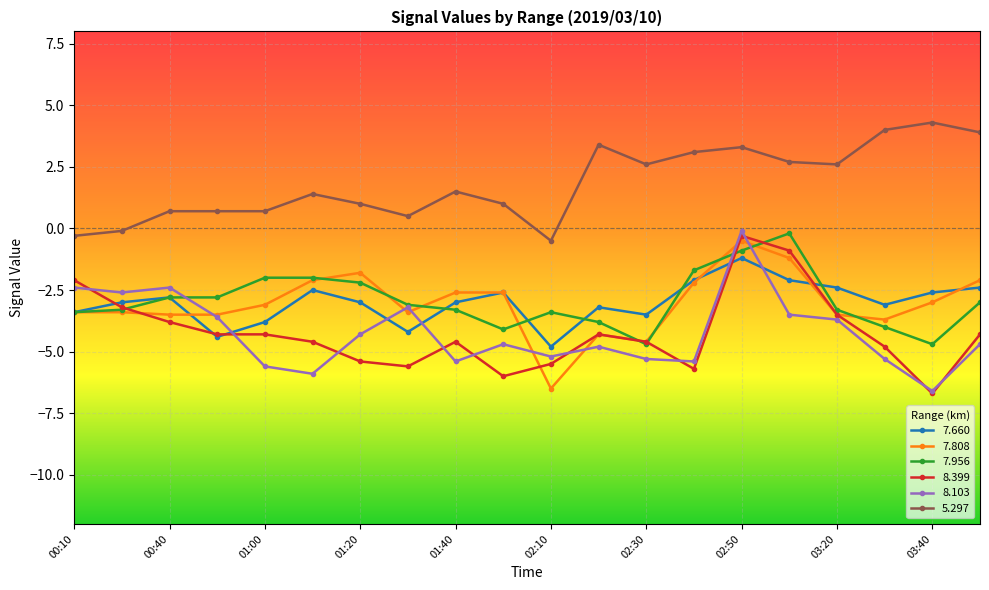

What is the value of the 8.399 point at the 18th from the left?

-4.8